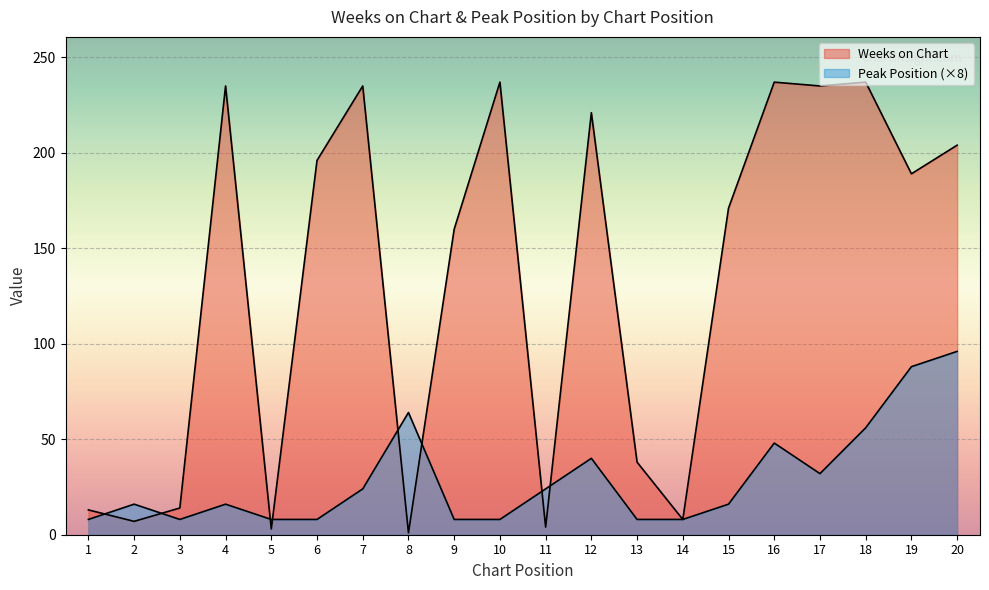

What is the total value across all series at 13?

46